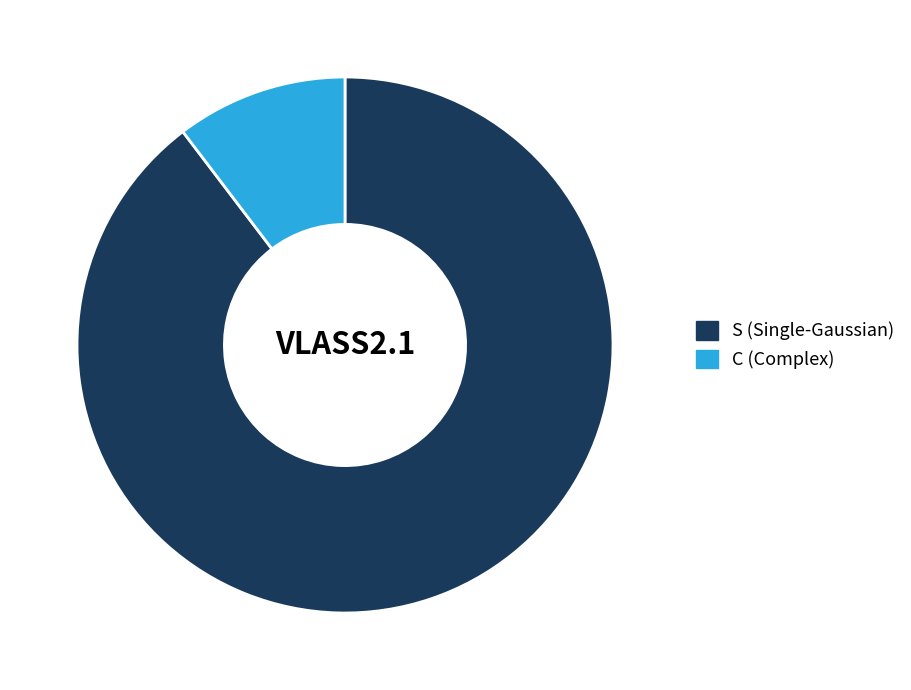

Which slice is the largest?

S (Single-Gaussian)